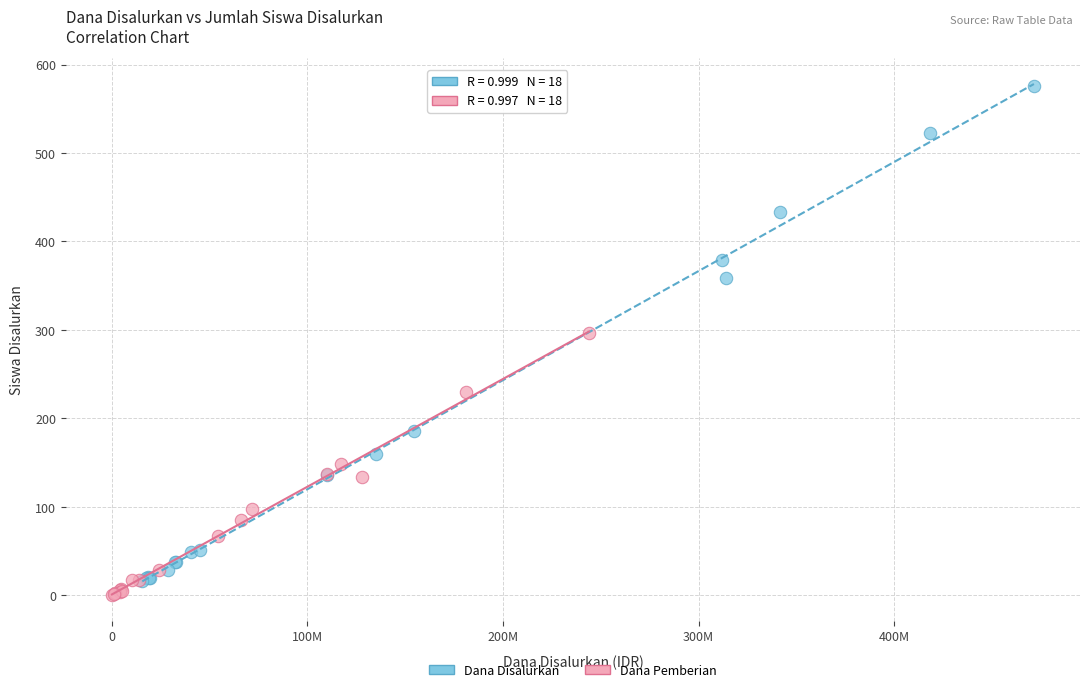

Which series has the widest spread of Y values?

Dana Disalurkan